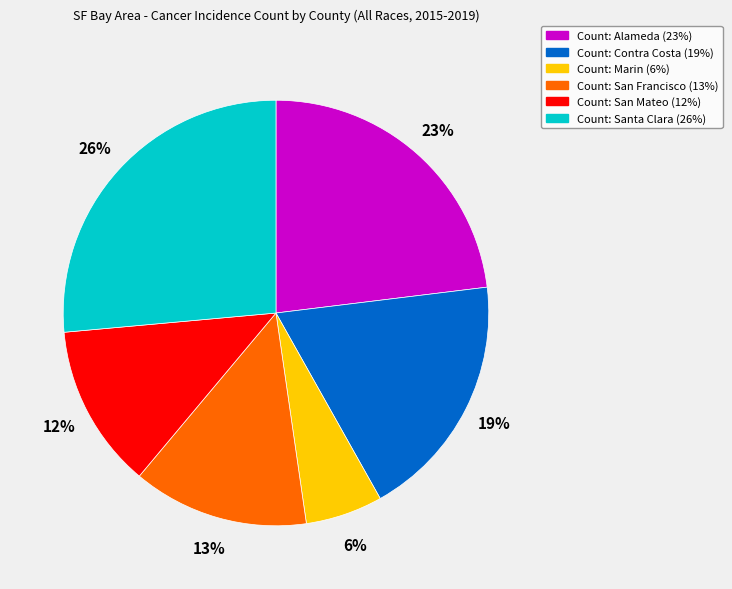

How many segments does this pie chart have?

6